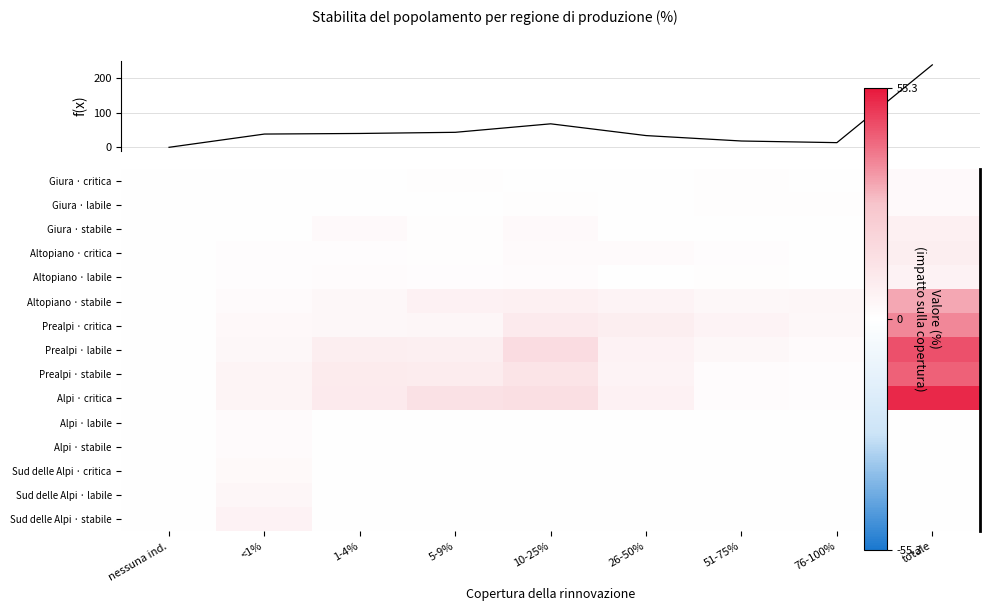

At which category does the chart reach its minimum across all series?

nessuna ind.